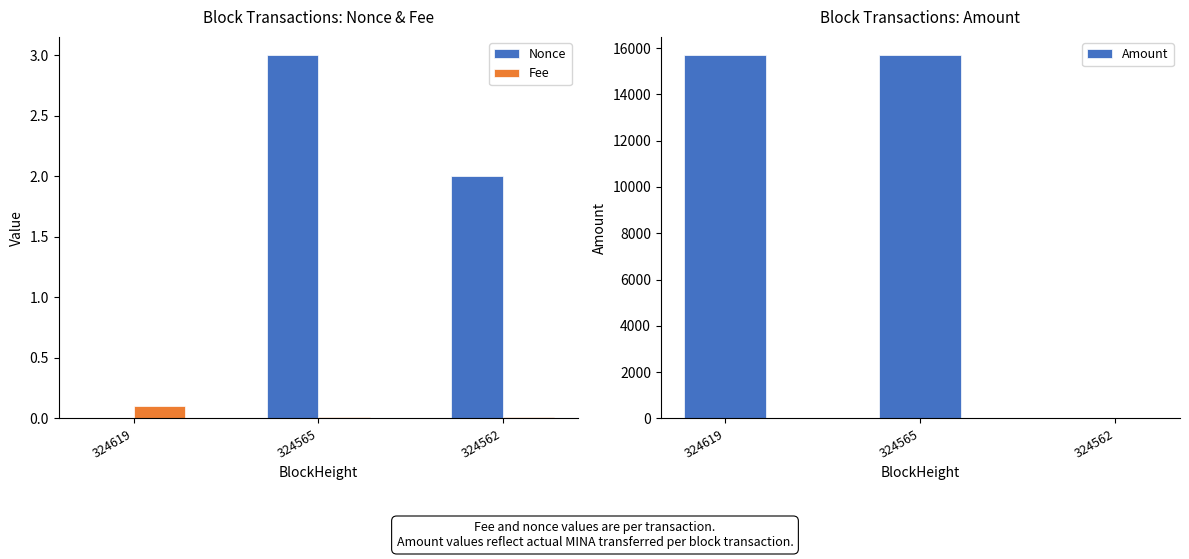

Is it true that Fee equals 0.0 at 324562?

True